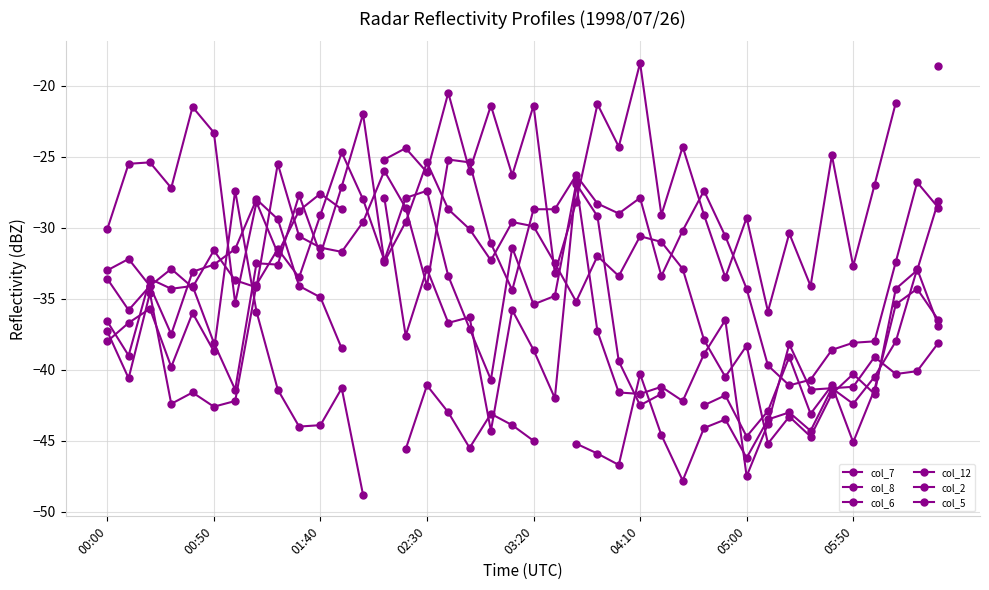

How many interior local valleys does the col_8 series have?

11